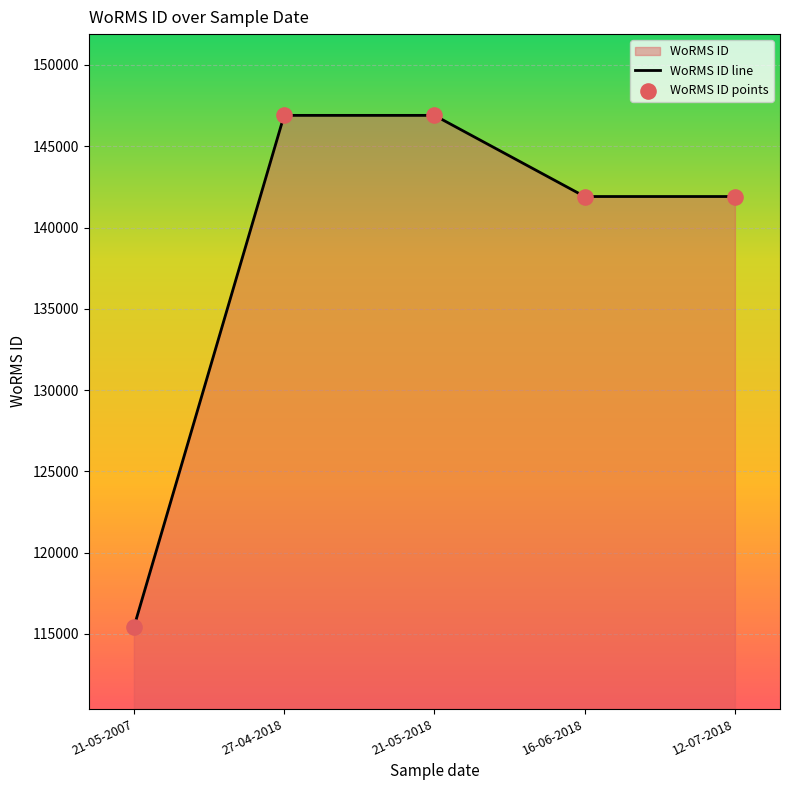

Is the value of WoRMS ID points at 21-05-2018 greater than the value of WoRMS ID line at 21-05-2007?

Yes